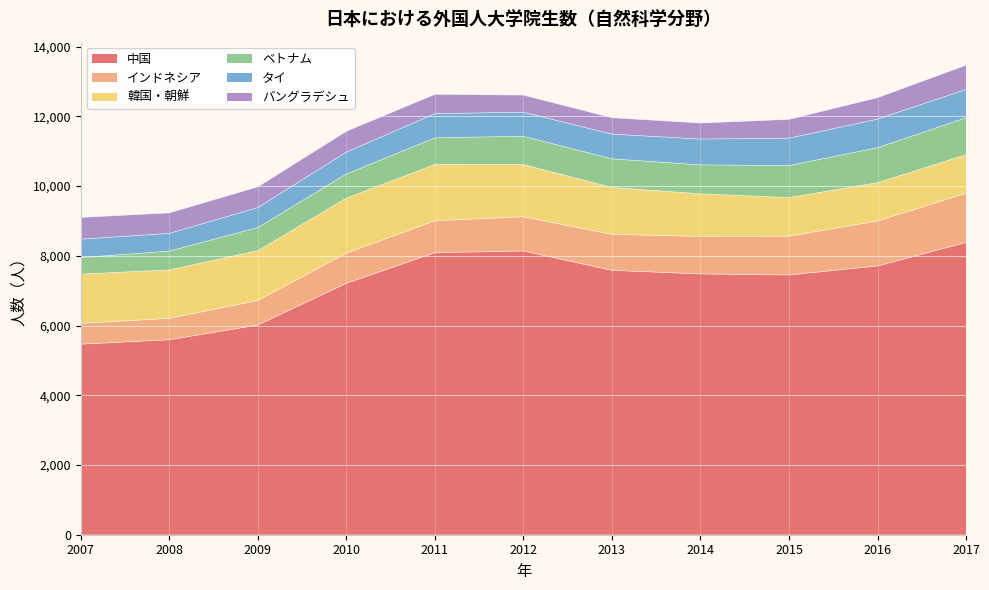

How many values in the 韓国・朝鮮 series exceed 1393?

5